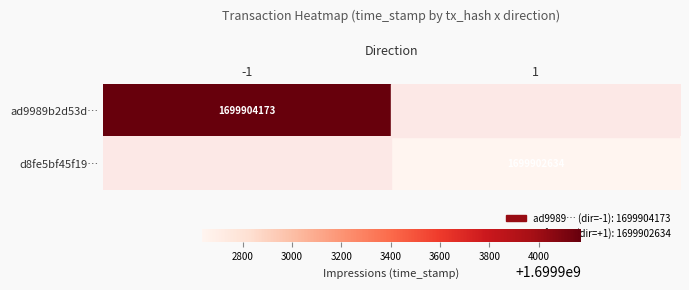

Reading left to right, list all the values displayed in this chart.

ad9989b2d53d5278a5806e2a1c82ed15e5bf429: 0=-1	1=1699904173
d8fe5bf45f1934372e8fc8f34b695be161fa05f: 0=1	1=1699902634